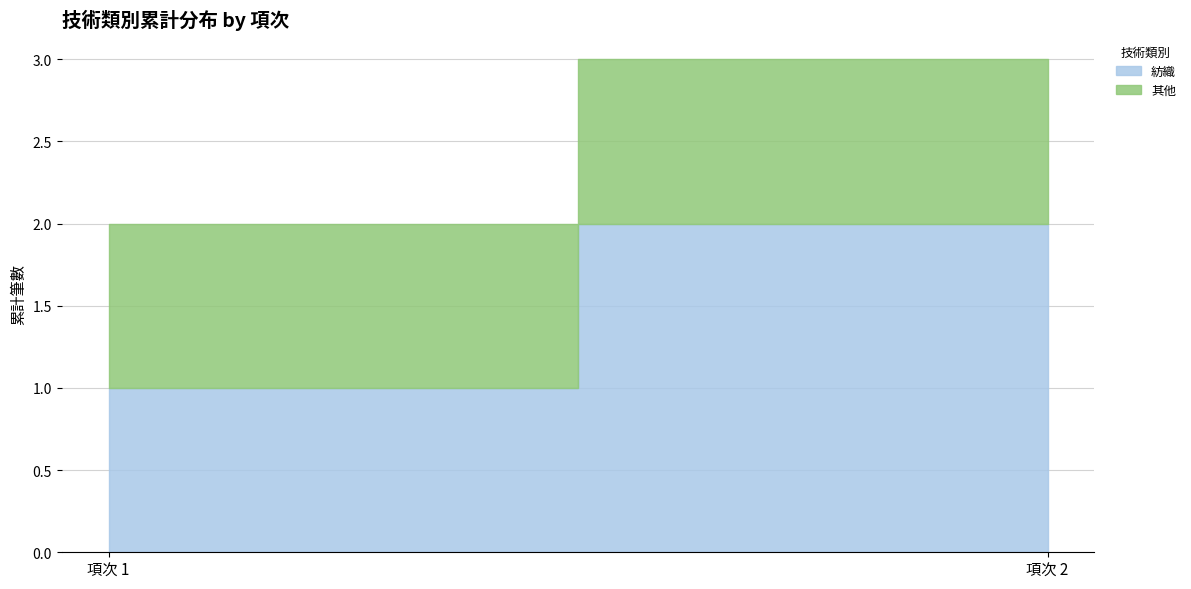

What is the sum of the 紡織 values at 項次 1 and 項次 2?

3